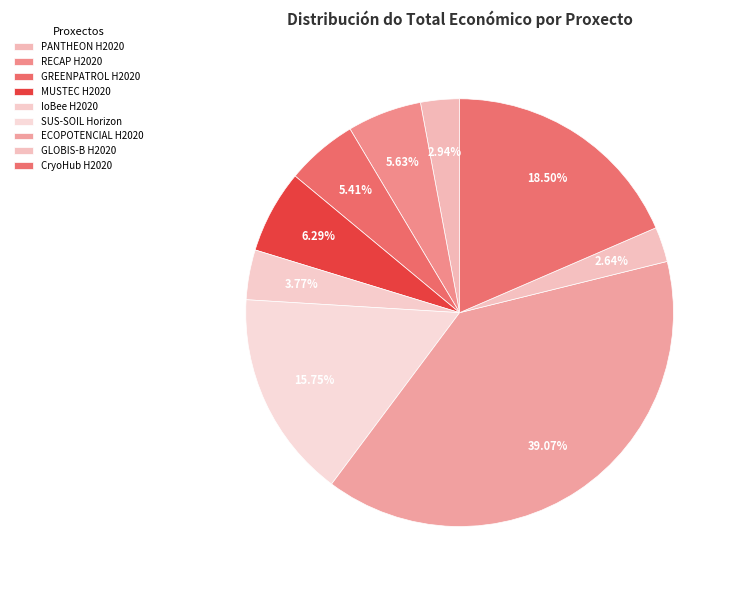

Count the number of slices in the pie.

9